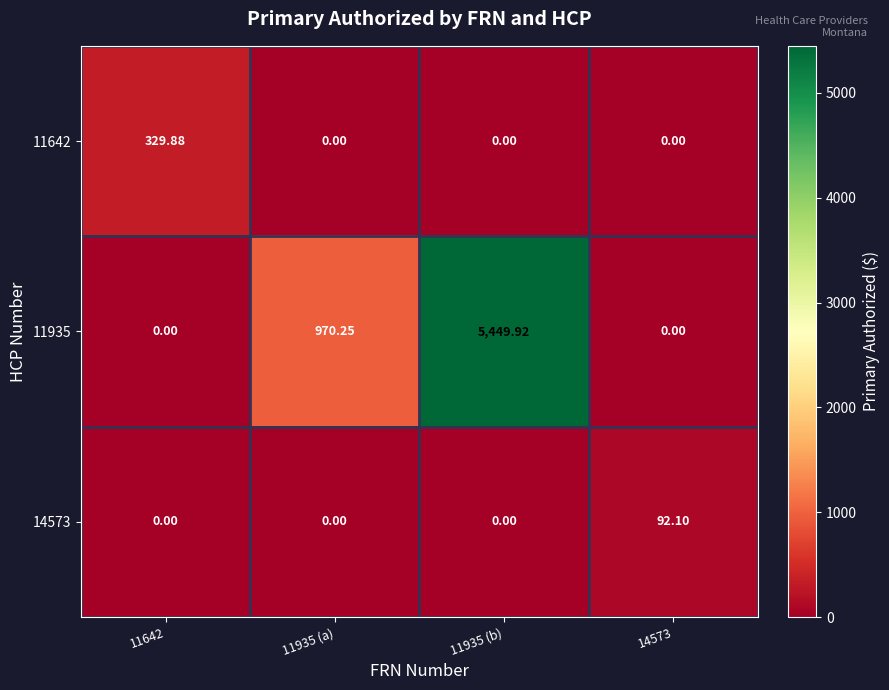

How many positive values does the 11935 series have?

2